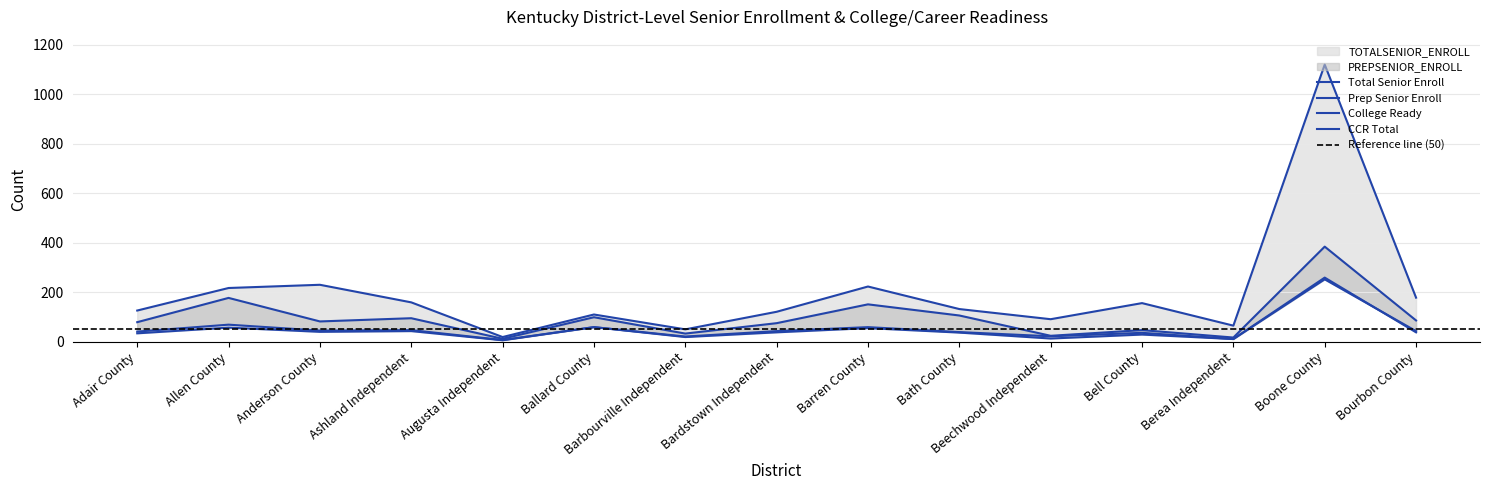

True or false: COLLEGEREADY and TOTALSENIOR_ENROLL cross at least once.

False